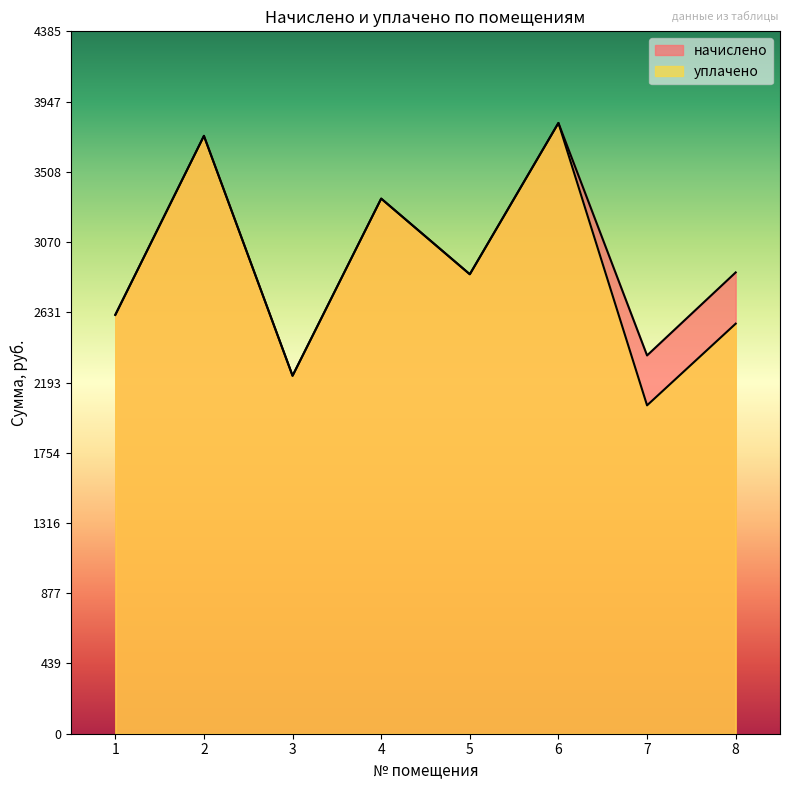

Count the number of data series in this chart.

2